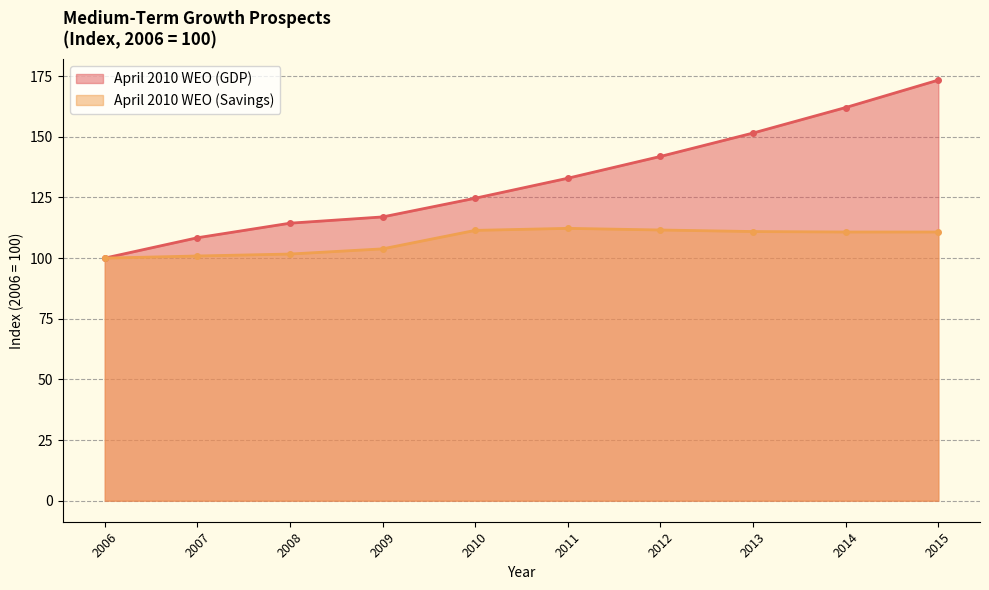

What is the sum of the April 2010 WEO (GDP) values at 2011 and 2008?

247.3